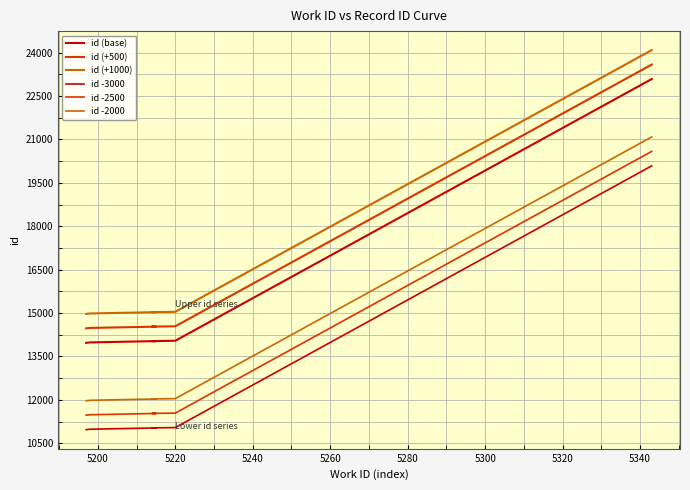

What is the value of the id (base) point at the 10th from the left?

23088